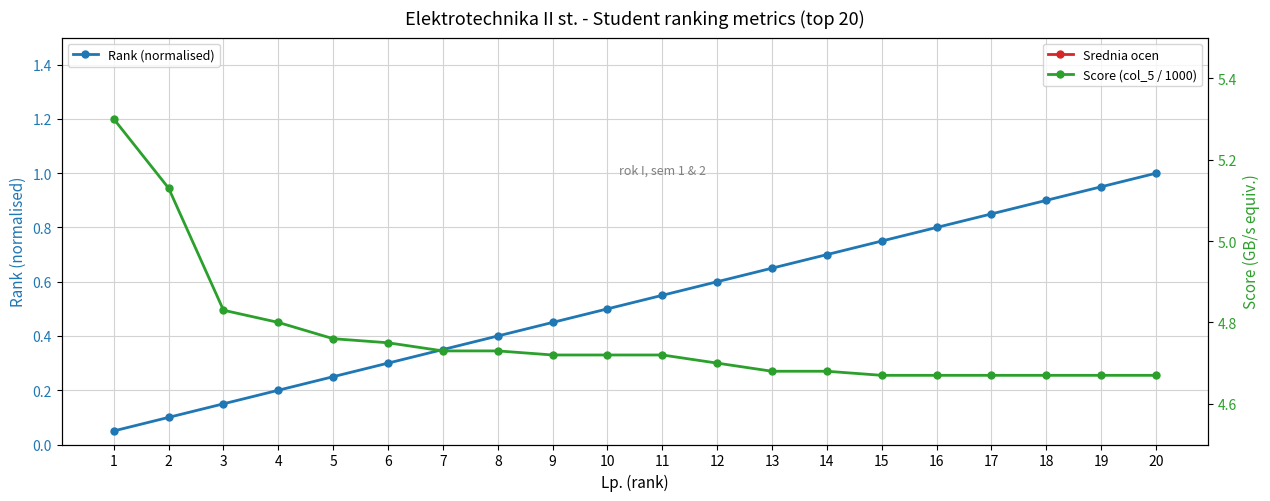

Rank the series by their maximum value, from highest to lowest.

Score (col_5 / 1000), Srednia ocen, Rank (normalised)